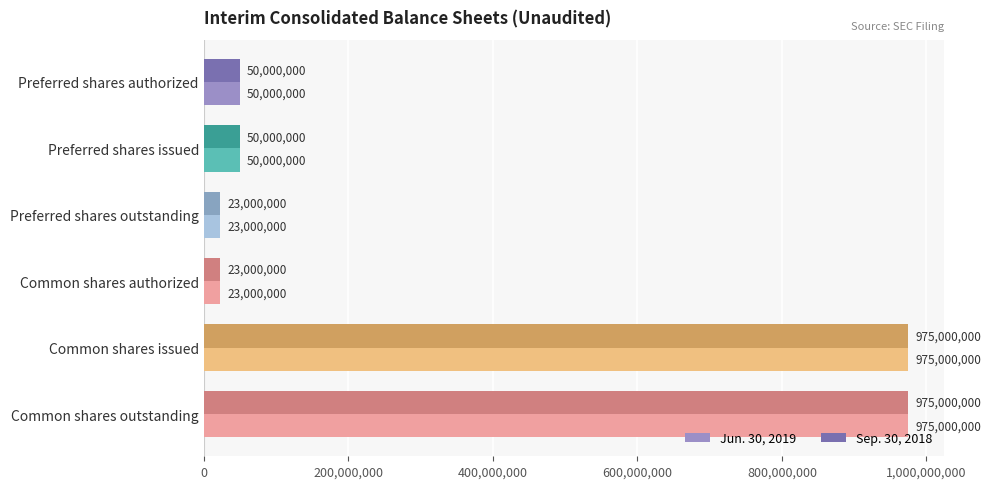

What is the minimum value for Jun. 30, 2019?

23000000